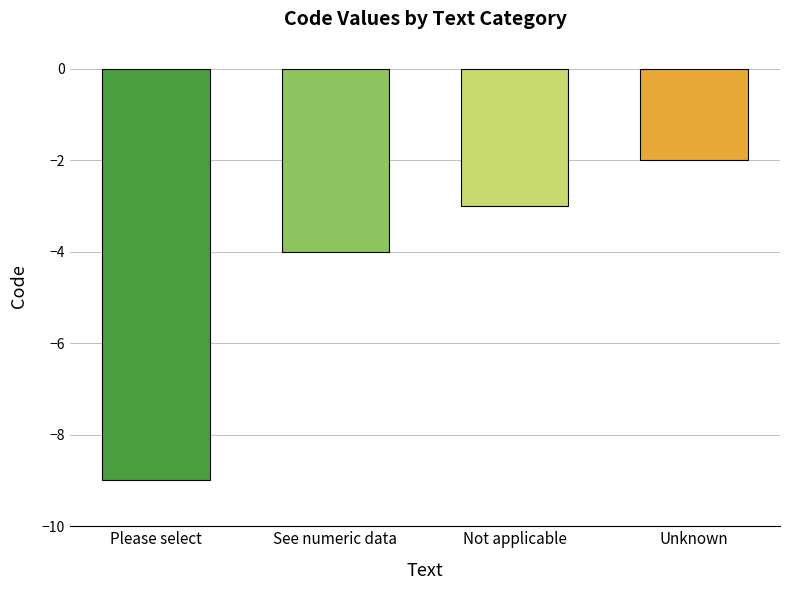

Reading right to left, extract all data points from this chart.

-2	-3	-4	-9